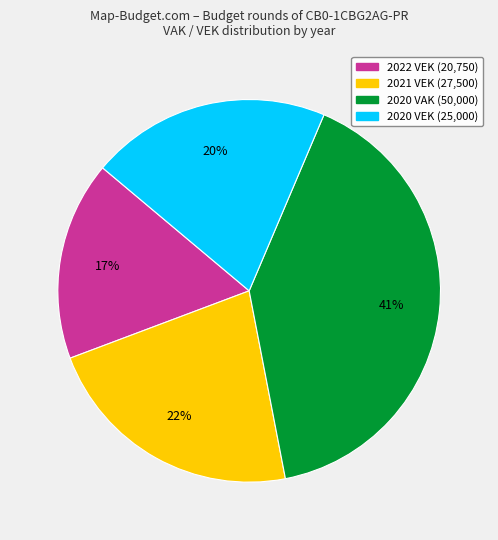

Count the number of slices in the pie.

4